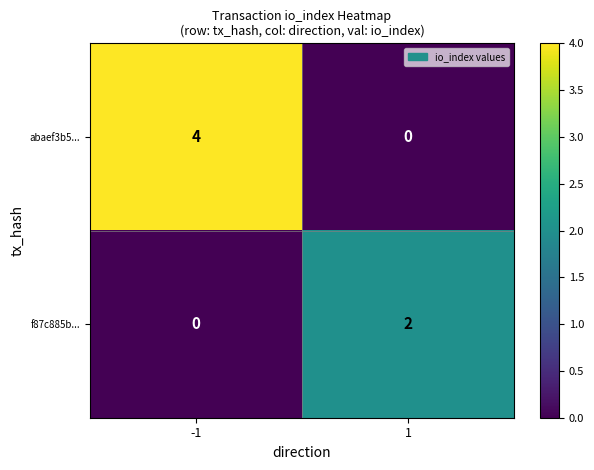

List the labels in order of f87c885b... value, largest first.

1, -1